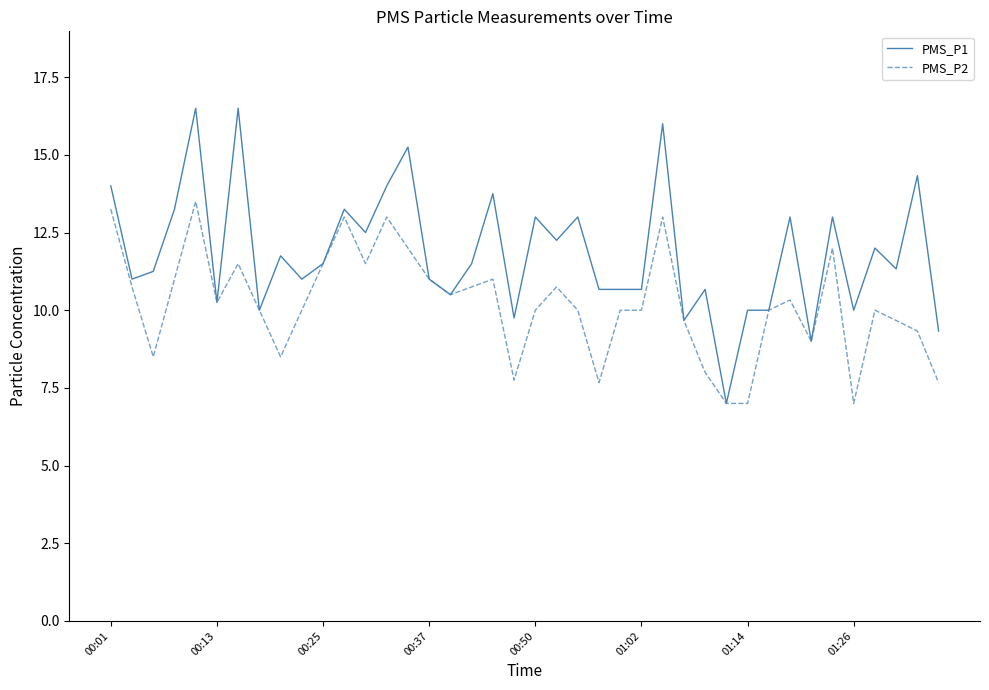

Rank the series by their maximum value, from lowest to highest.

PMS_P2, PMS_P1